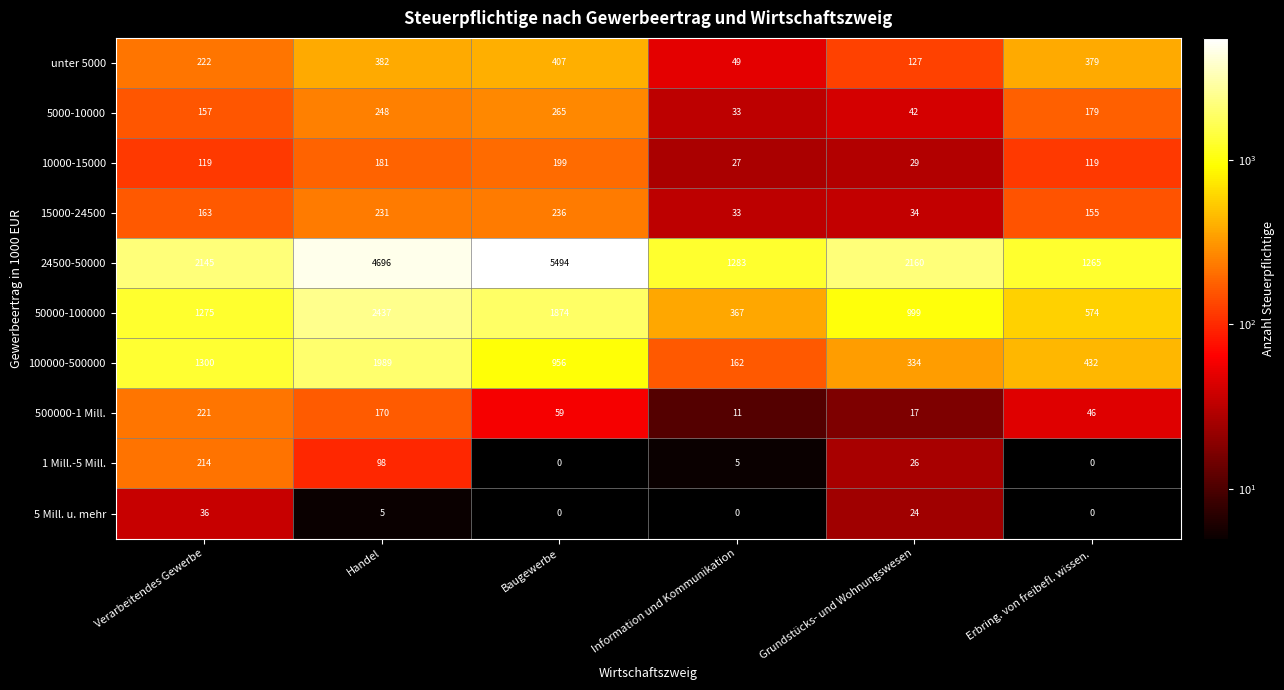

What is the sum of all 5 Mill. u. mehr values?

65